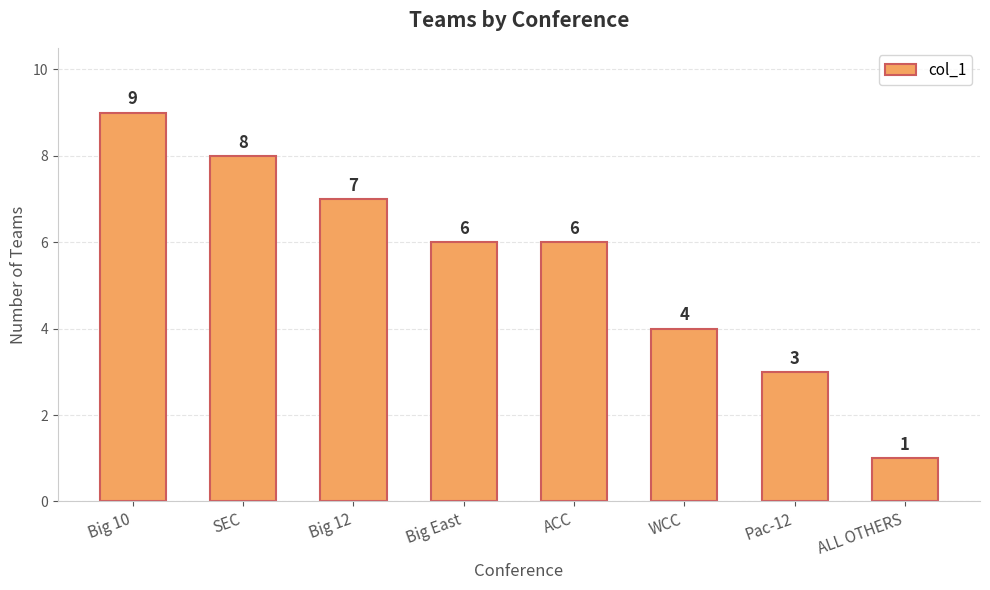

At which label does the data first exceed 6?

Big 10